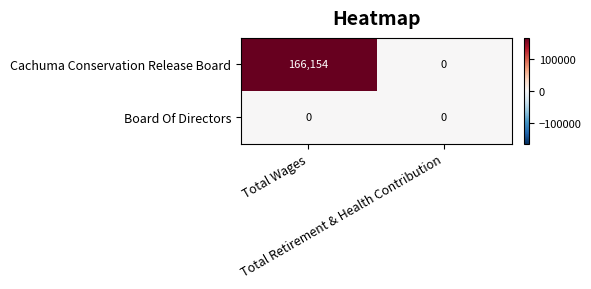

List the series in order of their overall mean, lowest first.

Board Of Directors, Cachuma Conservation Release Board